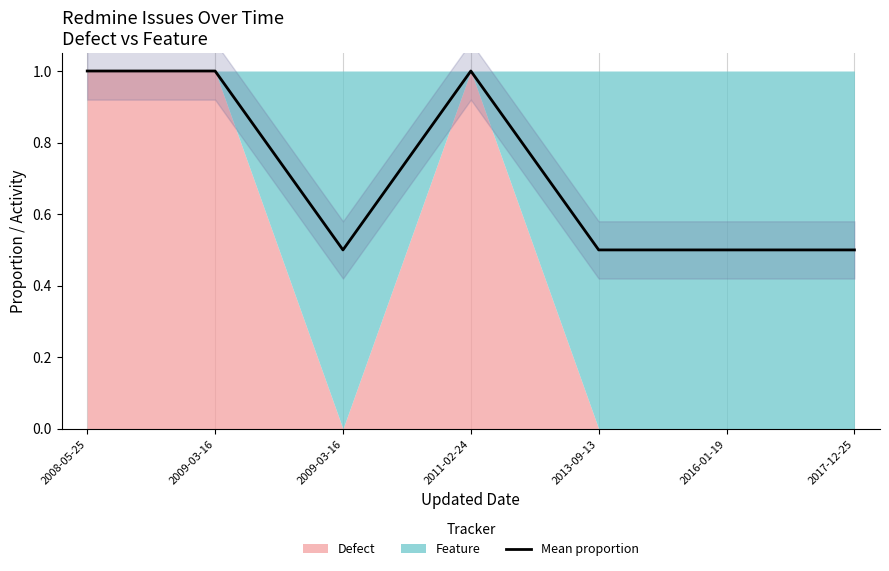

True or false: the data shows 1.6 at 2011-02-24.

False